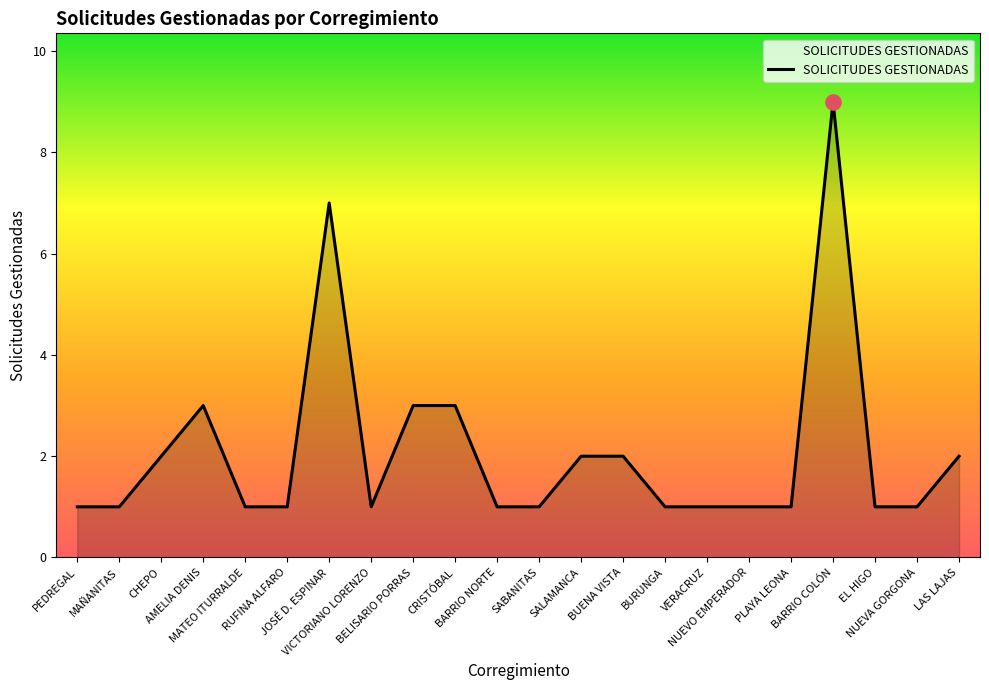

What is the change in value from RUFINA ALFARO to BELISARIO PORRAS?

+2